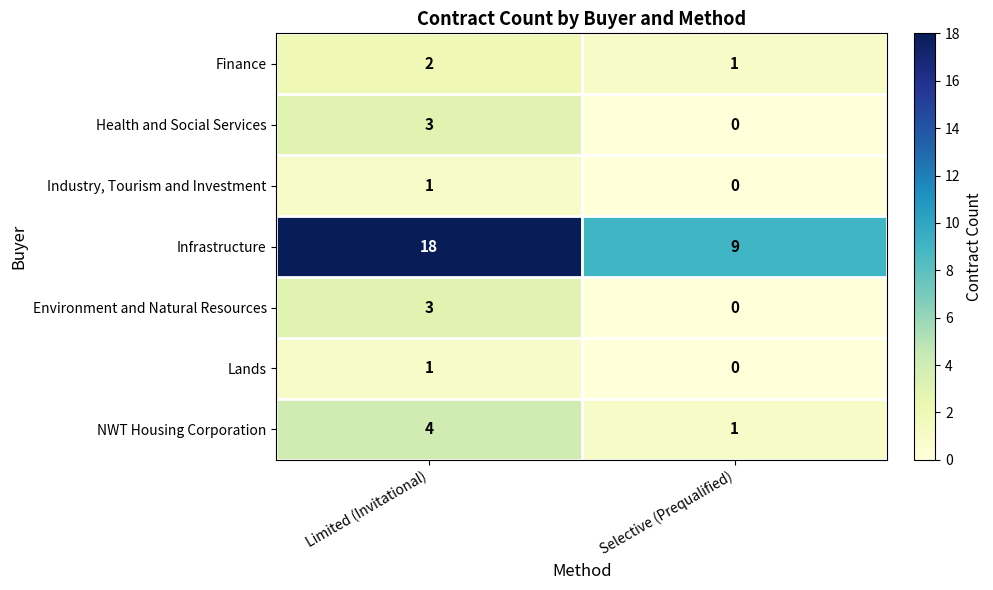

Reading left to right, extract all data points from this chart.

Finance: 2	1
Health and Social Services: 3	0
Industry, Tourism and Investment: 1	0
Infrastructure: 18	9
Environment and Natural Resources: 3	0
Lands: 1	0
NWT Housing Corporation: 4	1